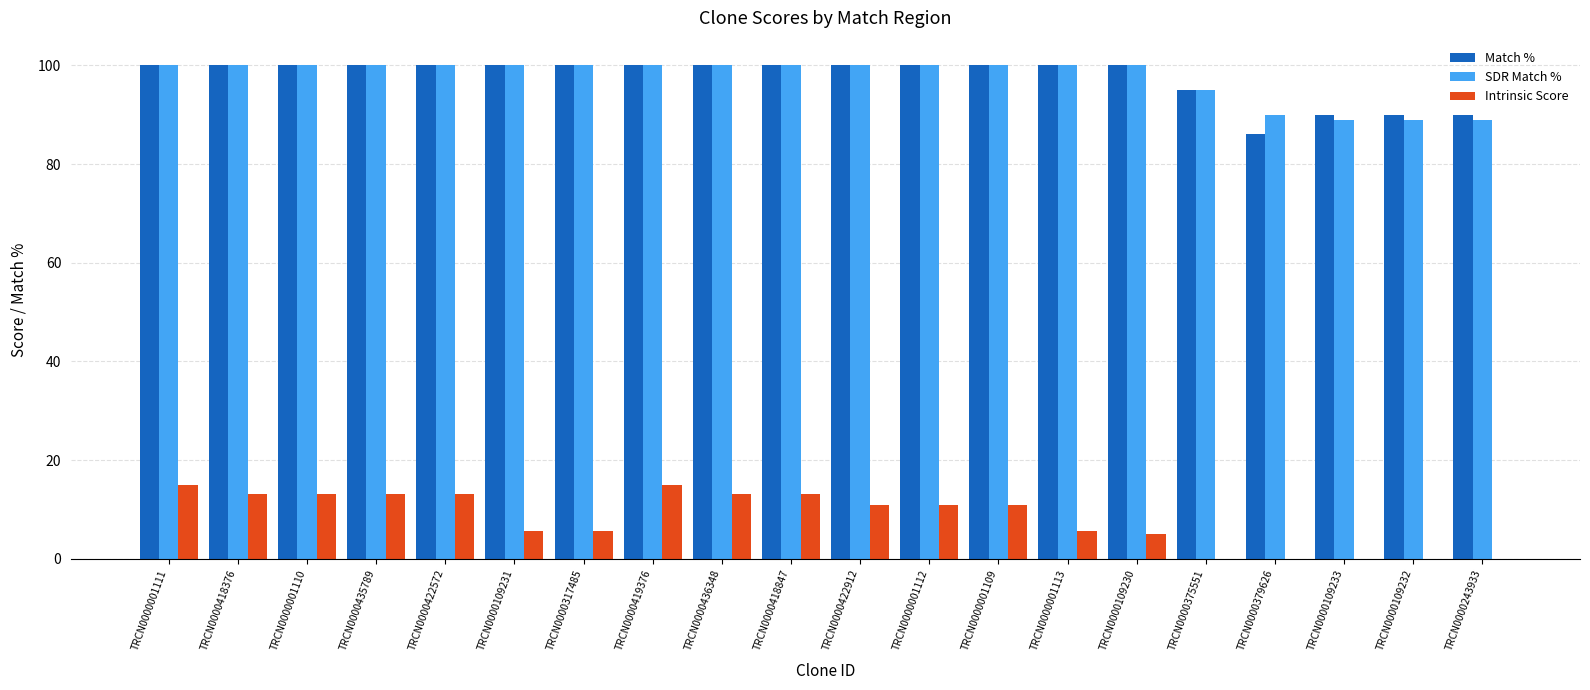

The SDR Match % series shows 100.0 at TRCN0000109231. True or false?

True